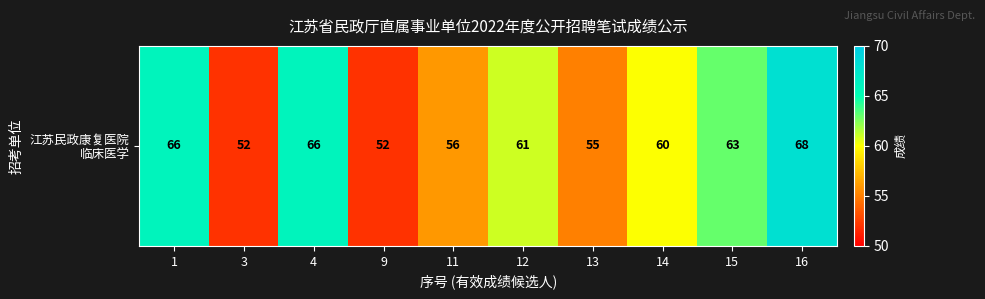

True or false: the data shows 63 at 15.

True